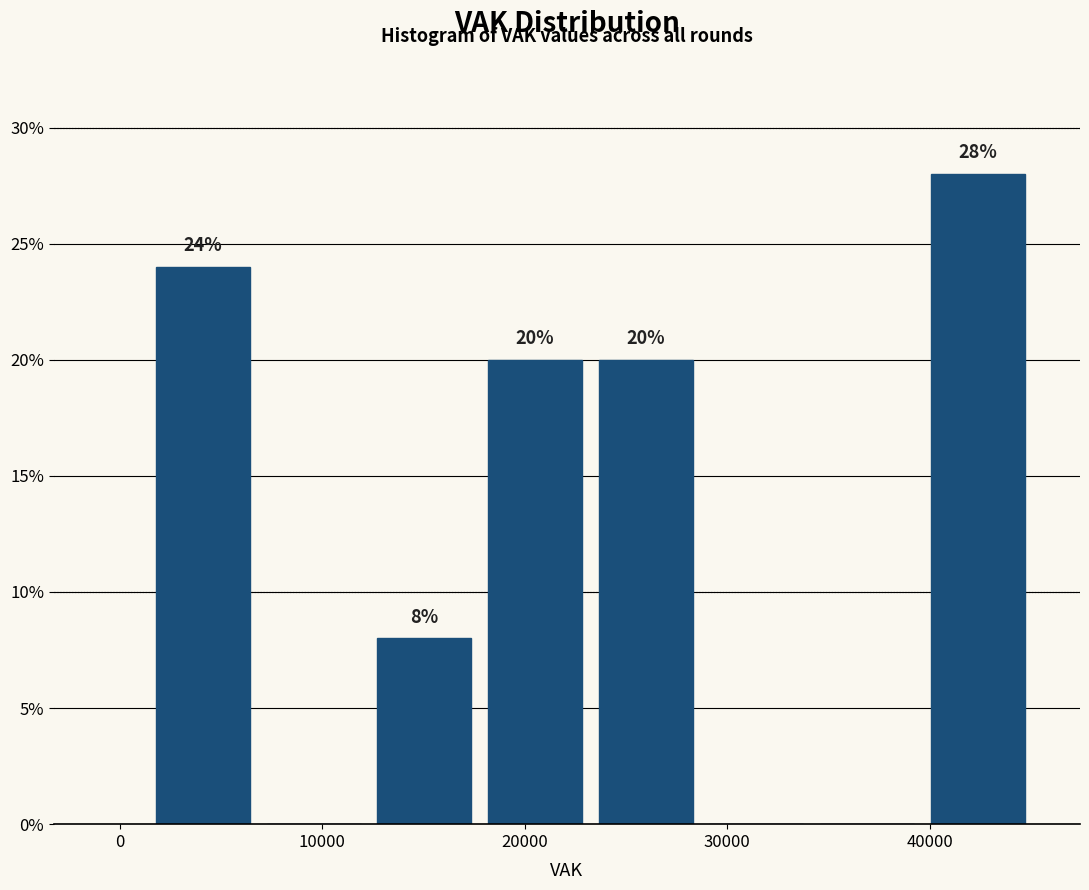

Which range on the x-axis has the tallest bar?

40000 to 45000